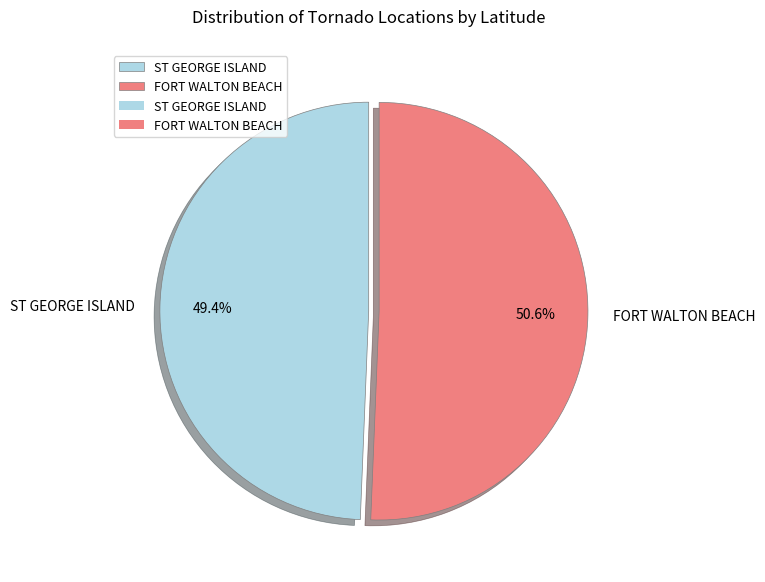

Is the sum of ST GEORGE ISLAND and FORT WALTON BEACH greater than half?

Yes